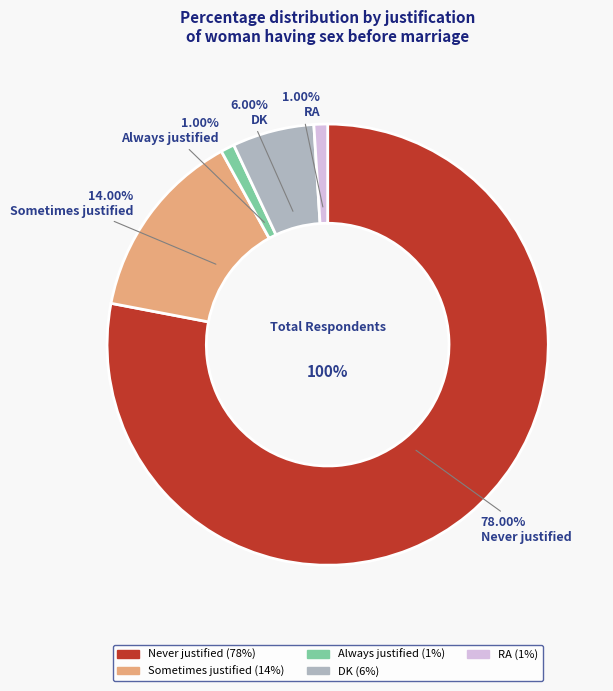

Is RA the majority of the pie?

No